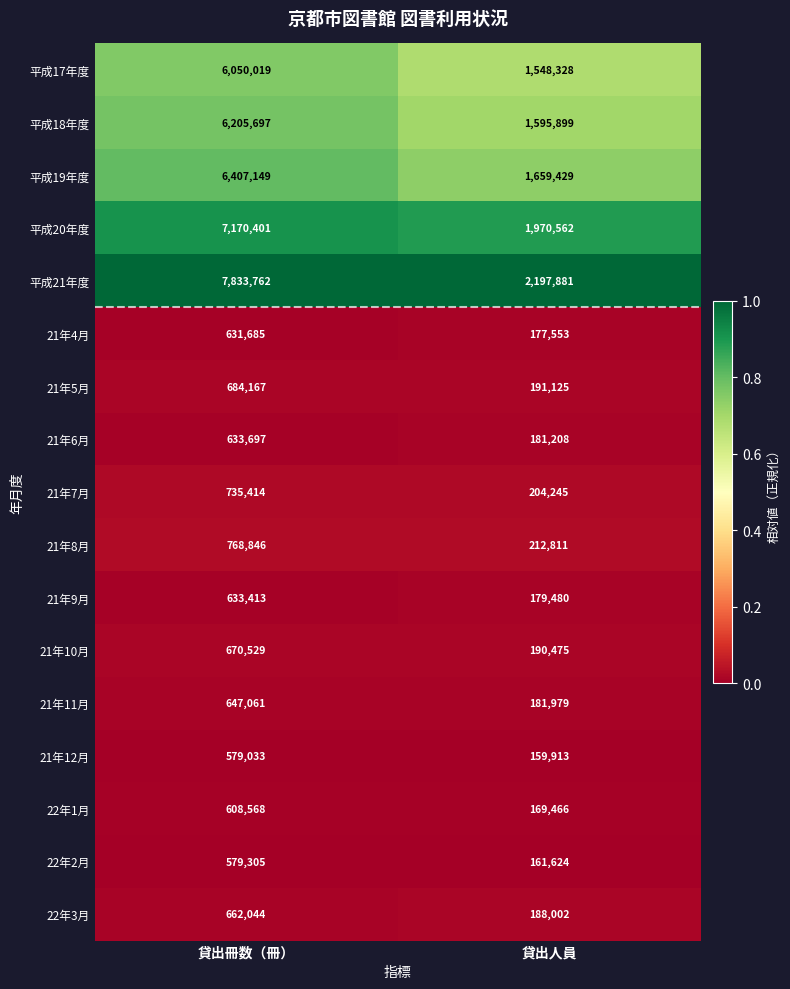

How many data points does each series have?

2